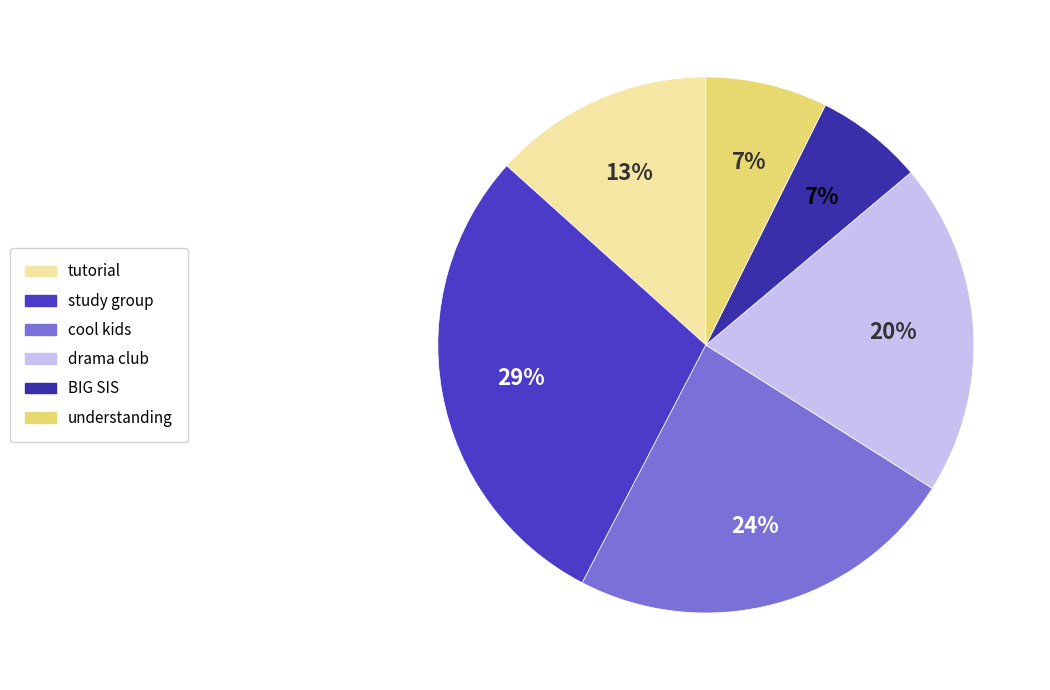

How many segments does this pie chart have?

6